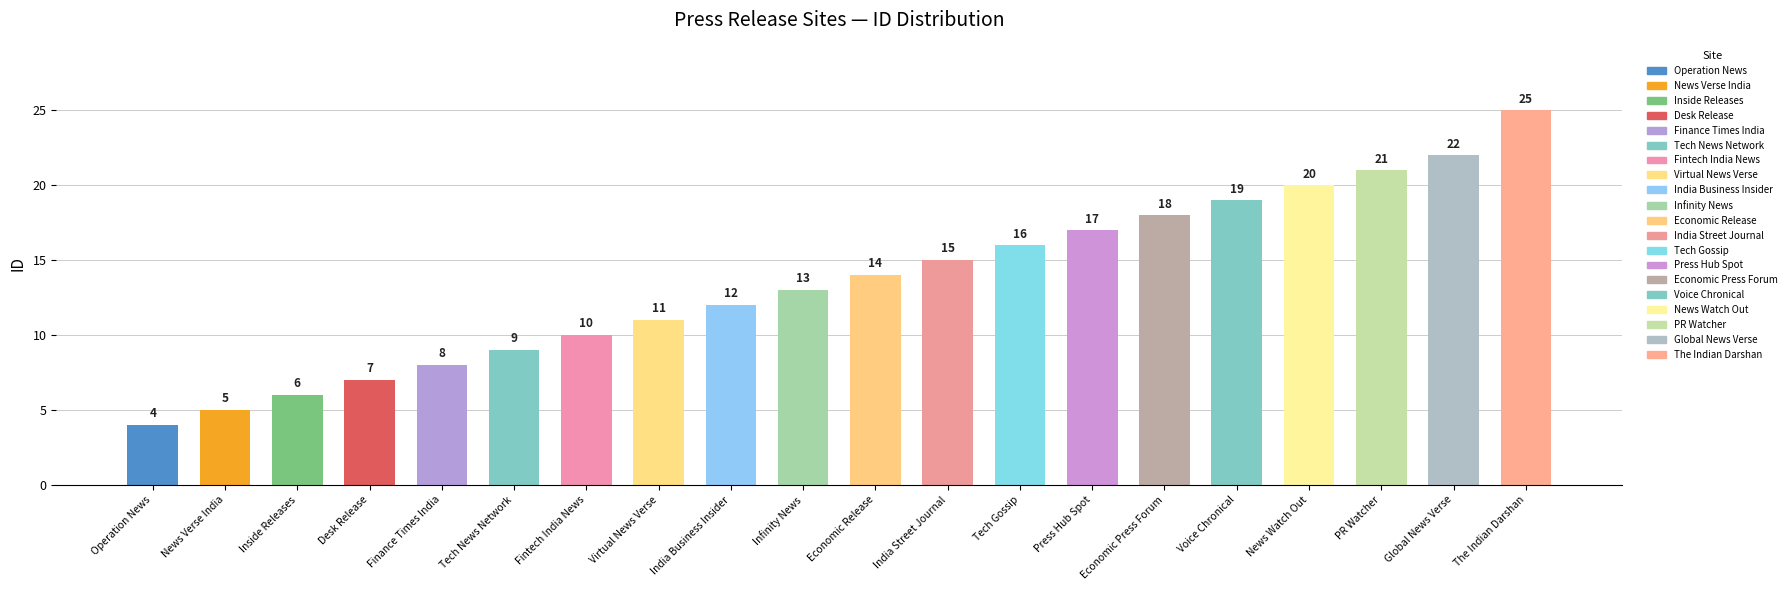

Reading left to right, what are all the values shown in this chart?

4	5	6	7	8	9	10	11	12	13	14	15	16	17	18	19	20	21	22	25